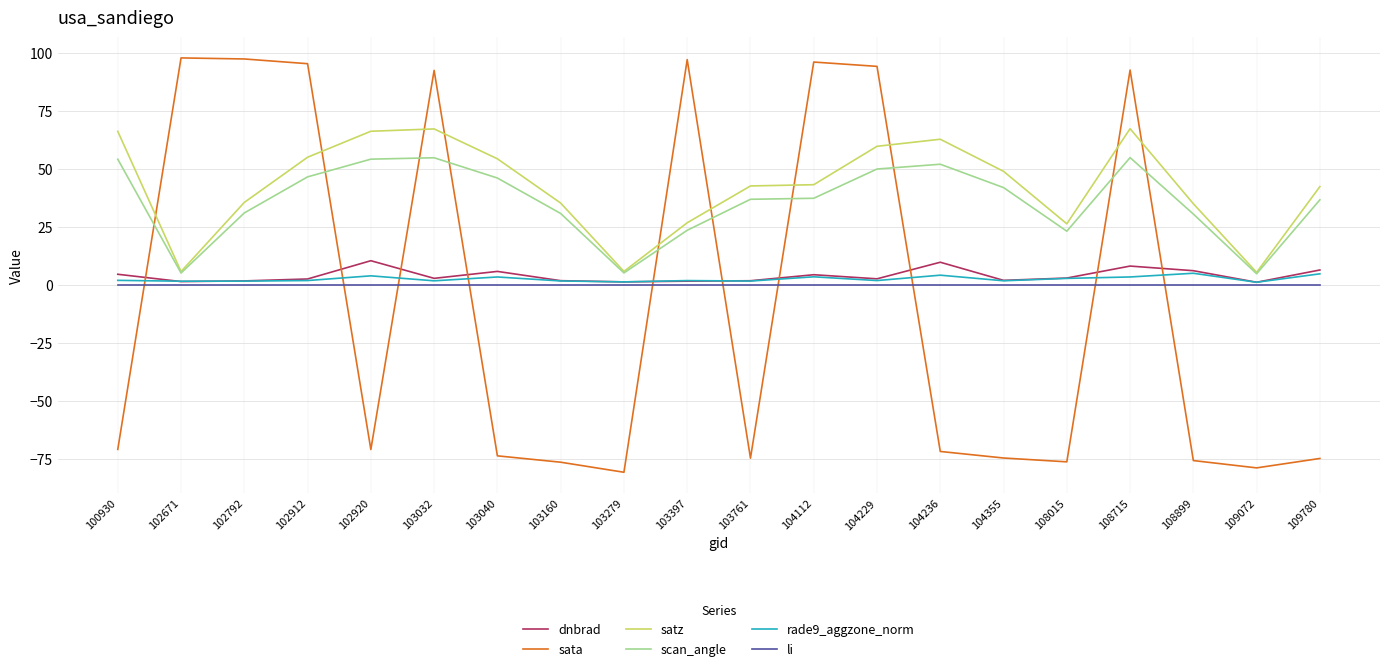

Is the value of satz at 109780 greater than the value of dnbrad at 108015?

Yes